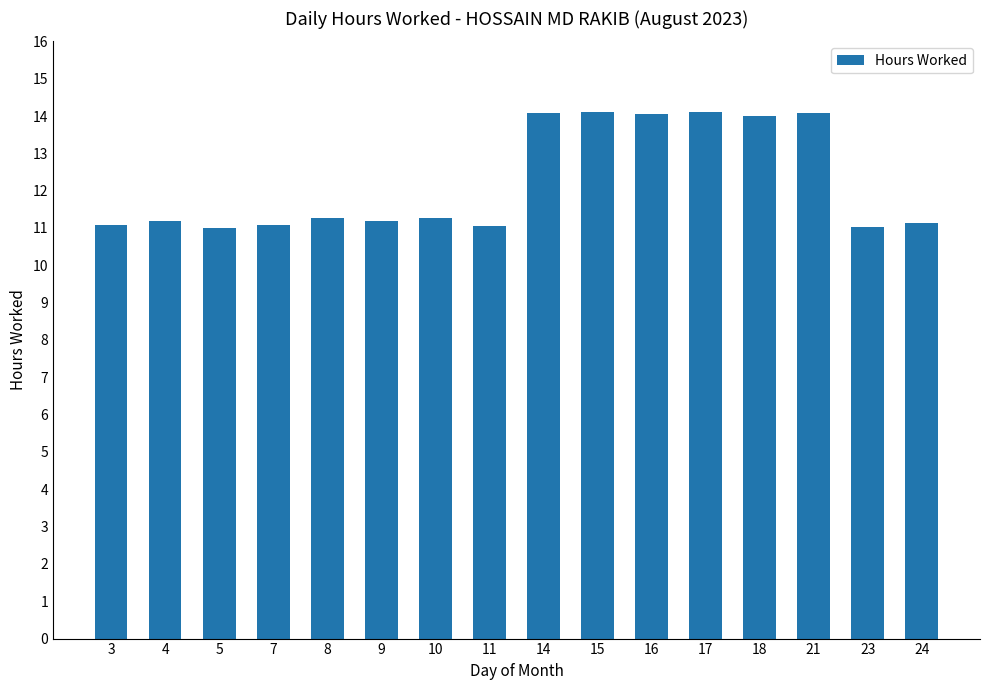

What is the value of the 14th bar from the left?

14.1